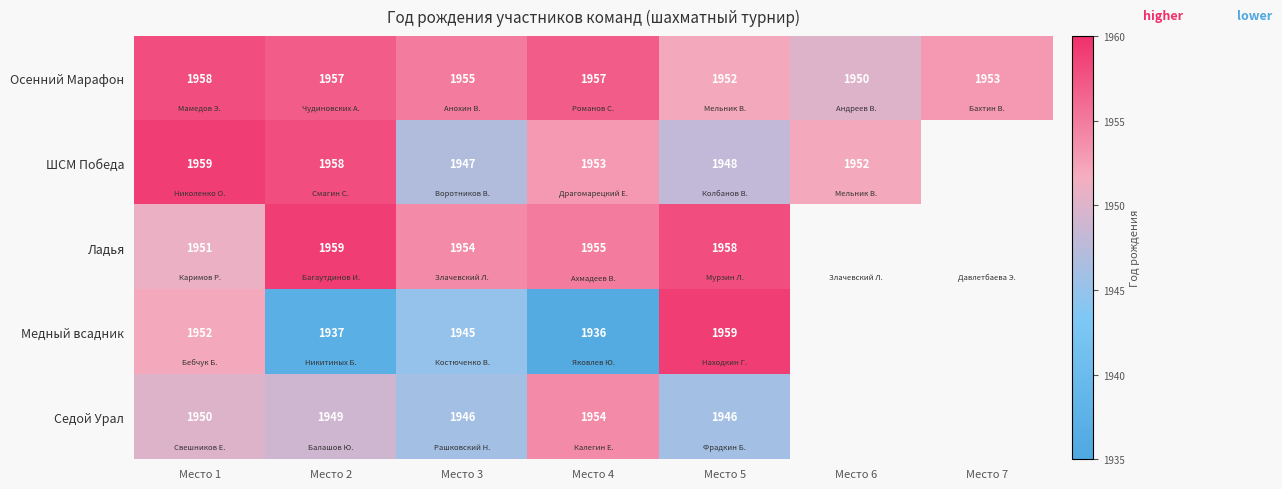

What is the minimum value shown in the chart?

1936.0